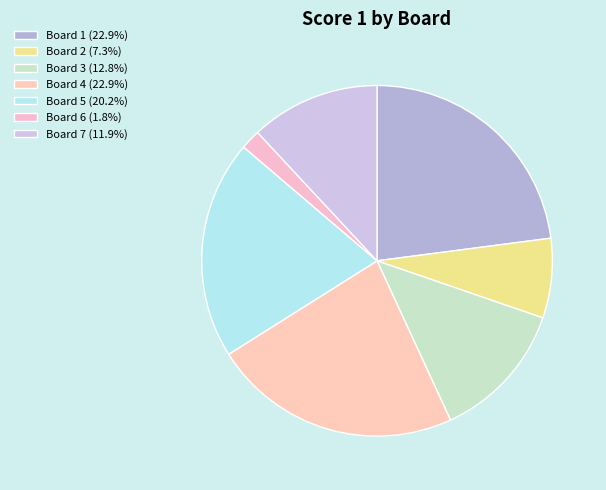

Which slice is the largest?

Board 1